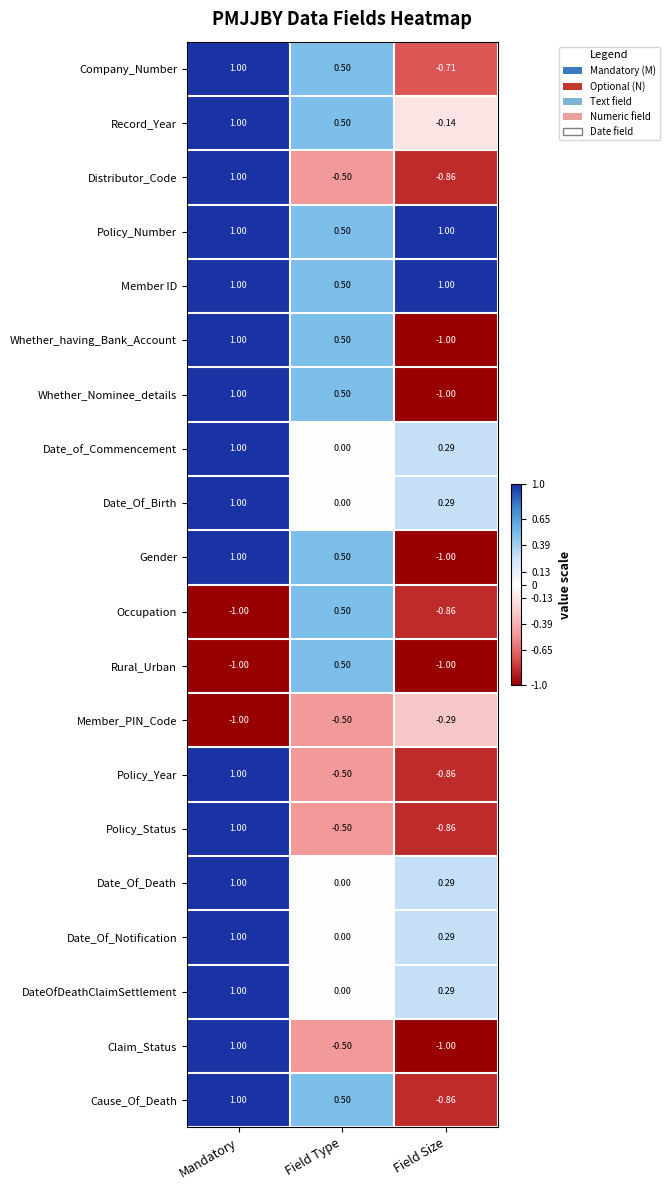

At which category is the sum across all series the highest?

Mandatory